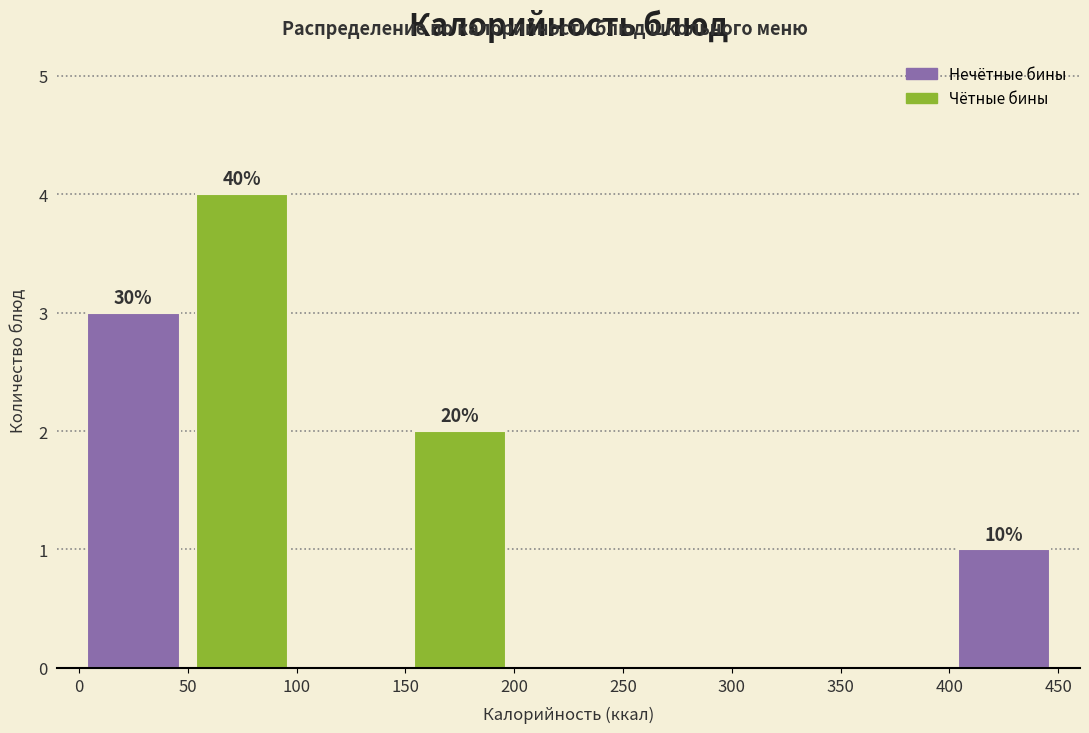

Over which range of the x-axis is the bar tallest?

50 to 100